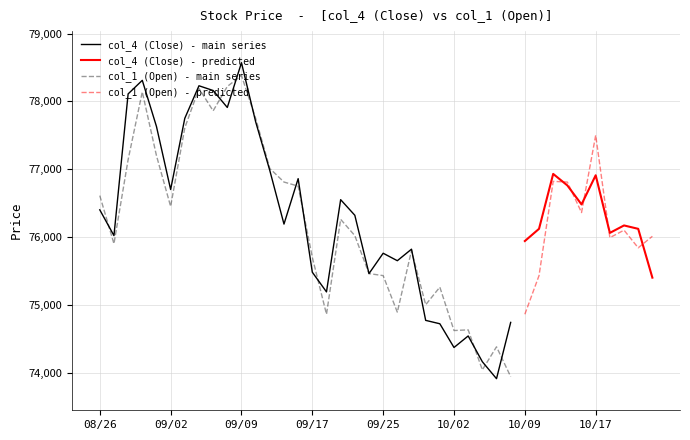

At which label does col_4 (Close) reach its minimum?

2013/10/07